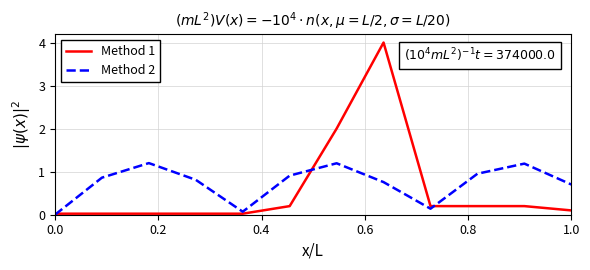

List the series in order of their peak value, lowest first.

Method 2, Method 1